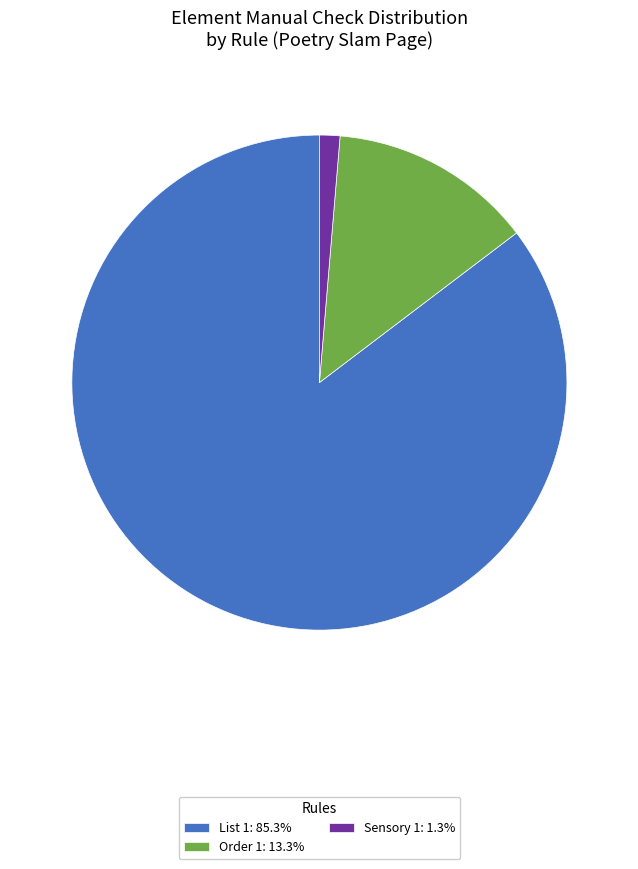

Do Sensory 1: 1.3% and List 1: 85.3% together represent more than half of the pie?

Yes